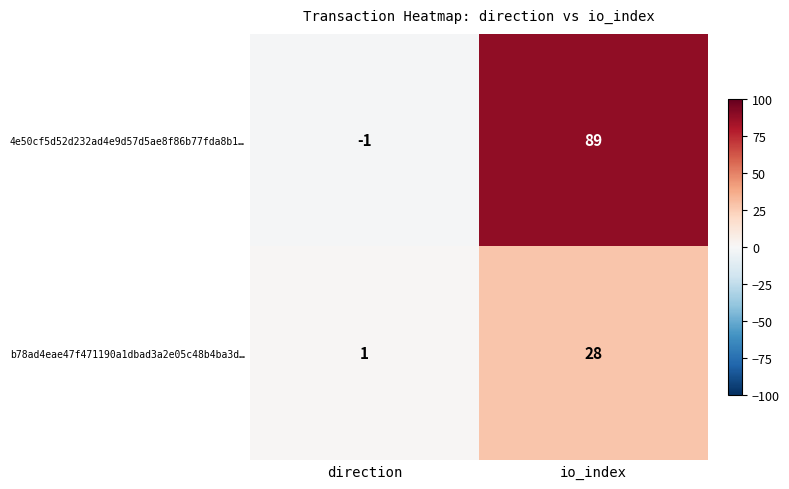

What is the sum of all b78ad4eae47f471190a1dbad3a2e05c48b4ba3d… values?

29